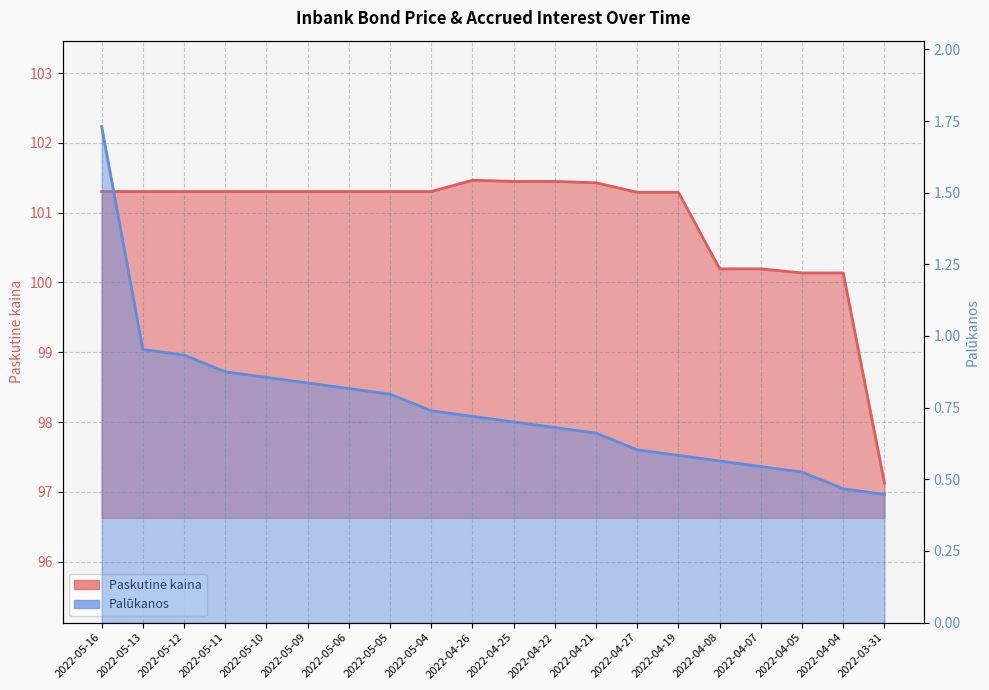

What is the total value across all series at 2022-05-06?

102.1